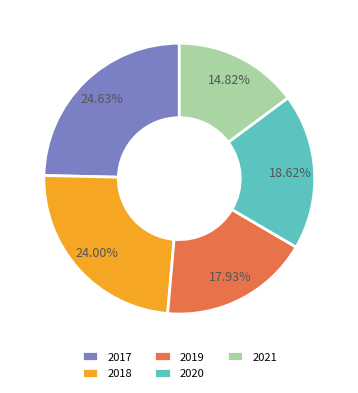

The 2019 slice represents 3% of the pie. True or false?

False